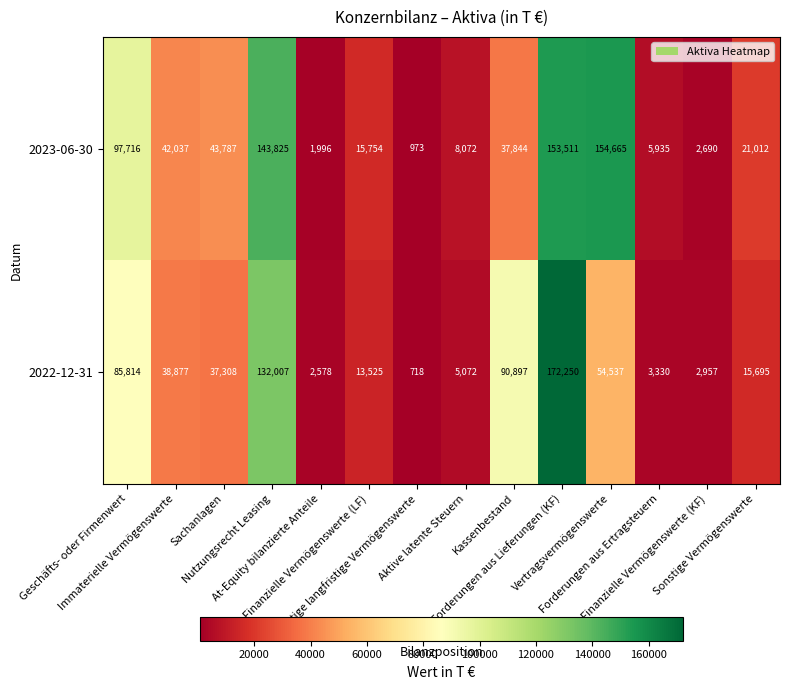

How many data points does each series have?

14